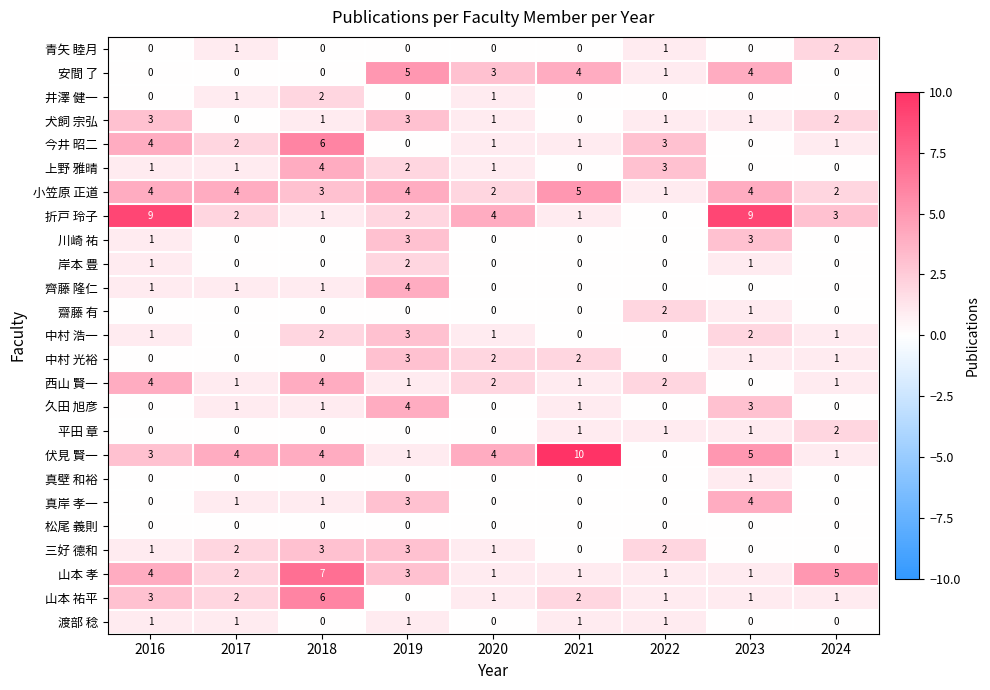

Is it true that 西山 賢一 equals -2 at 2023?

False